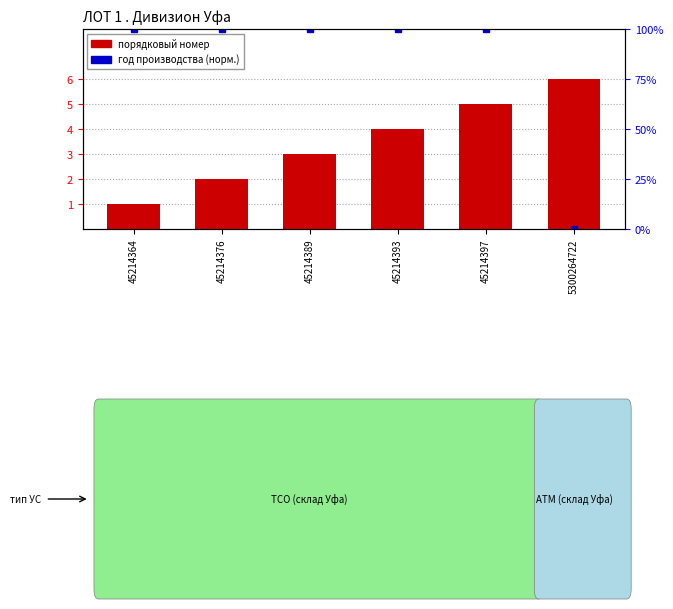

What is the value of the 2nd bar from the left?

2